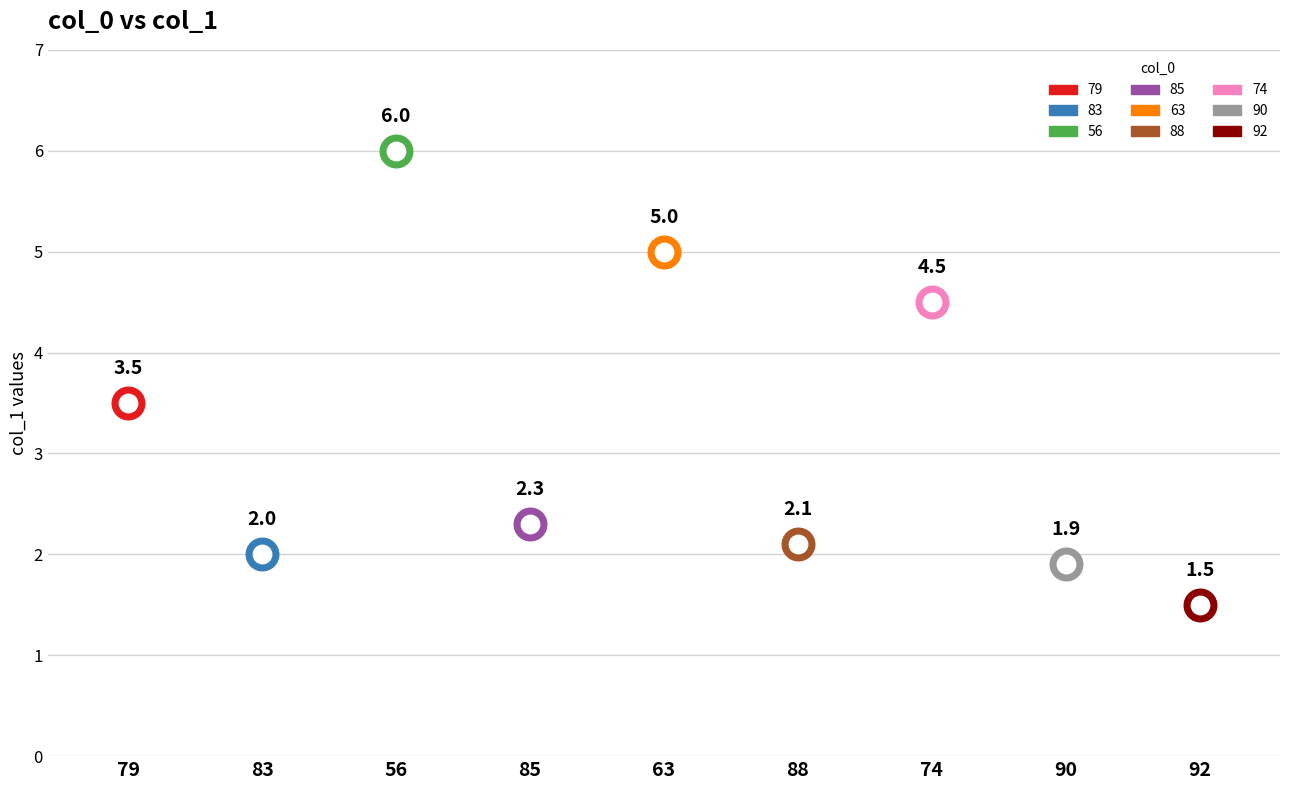

What is the ratio of the value at 56 to the value at 63?

1.2